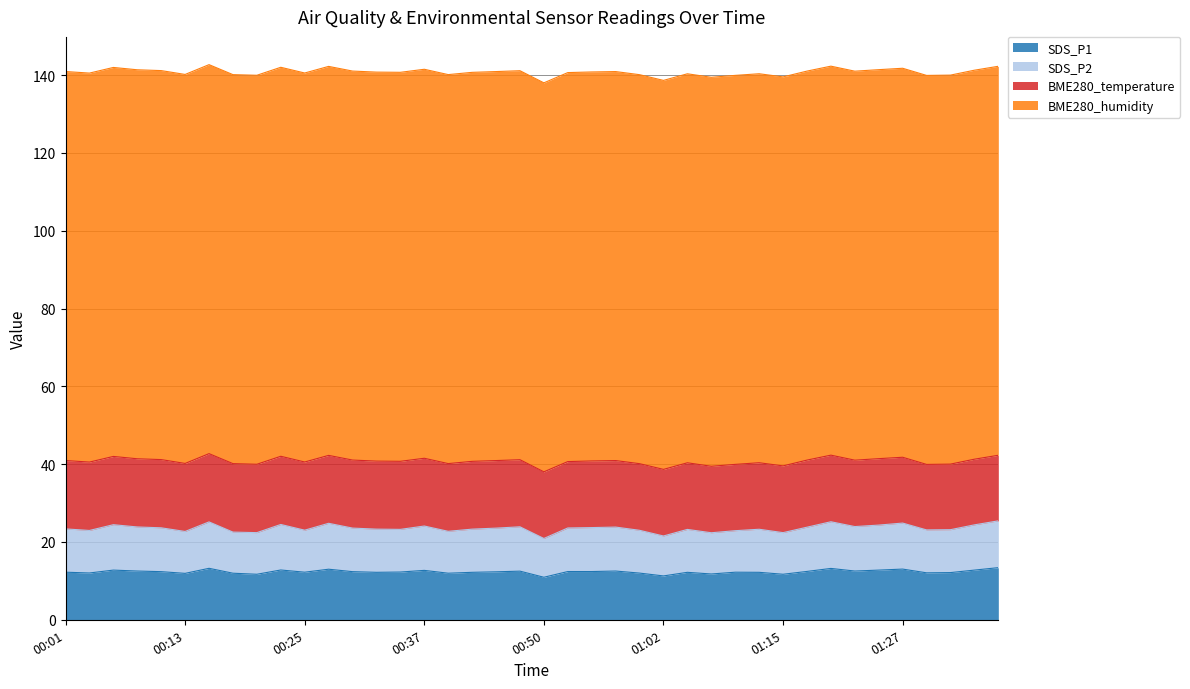

Does the chart display data point markers on the line(s)?

No